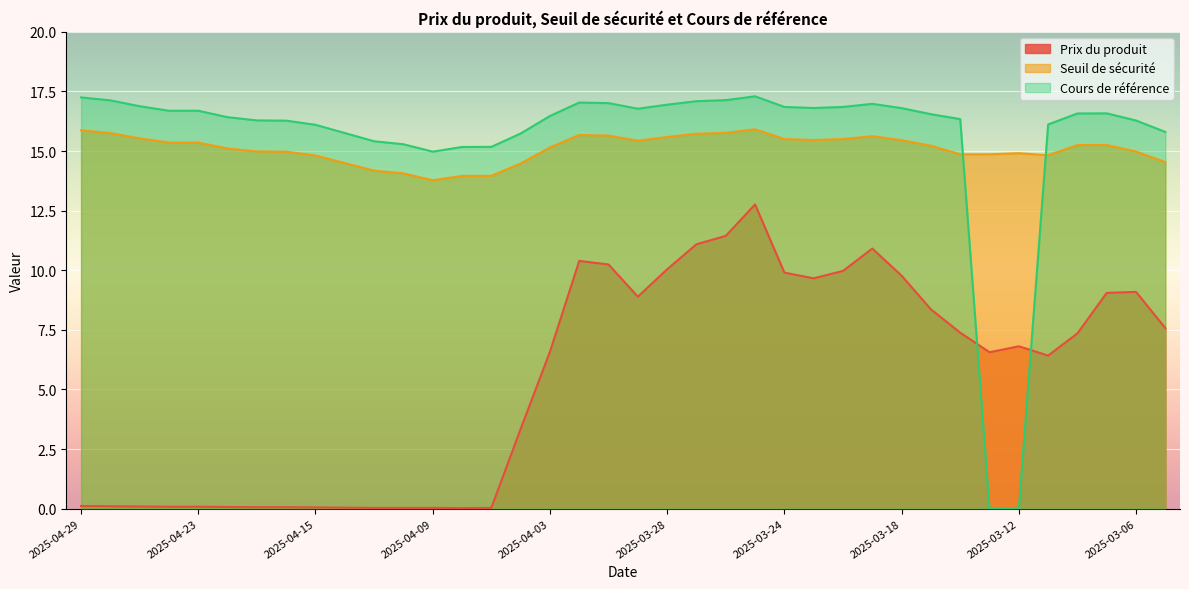

Is it true that Cours de référence equals 0.0 at 2025-03-12?

True